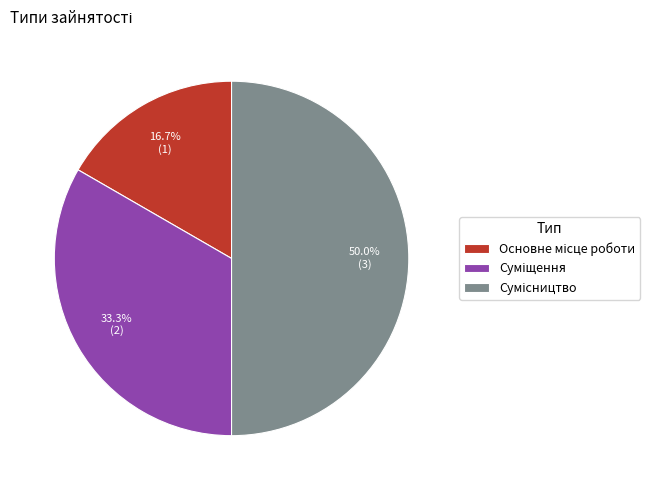

Approximately how many times larger is the value at Сумісництво compared to Суміщення?

1.5